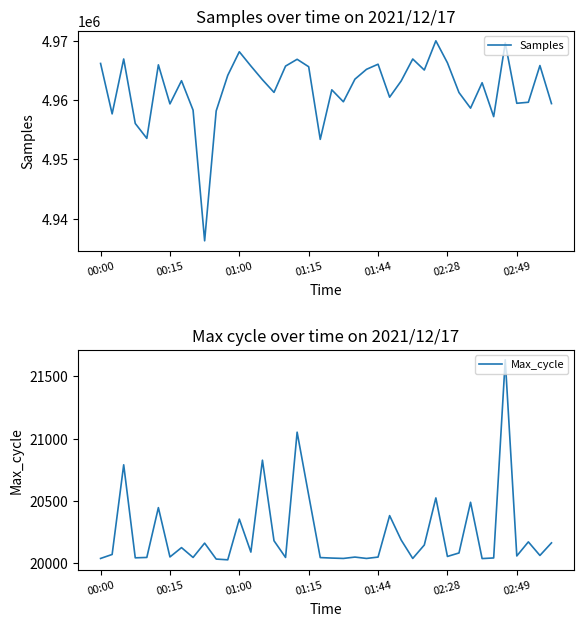

What position from the left is 11?

12